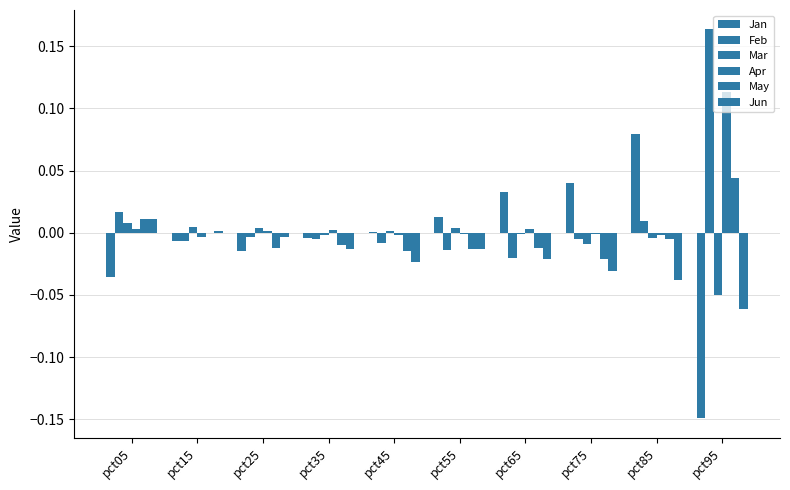

Count the number of data series in this chart.

6